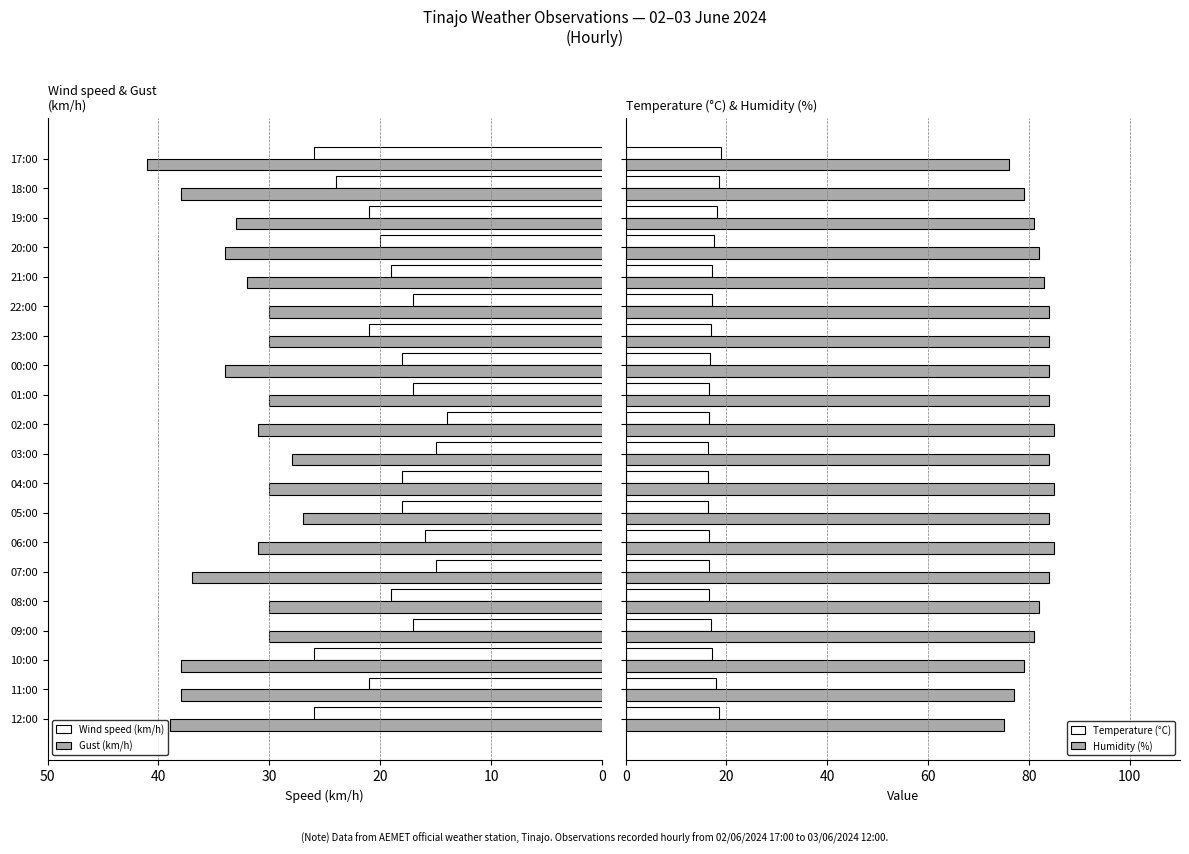

What is the difference between the maximum and minimum values in the Temperature (°C) series?

2.6